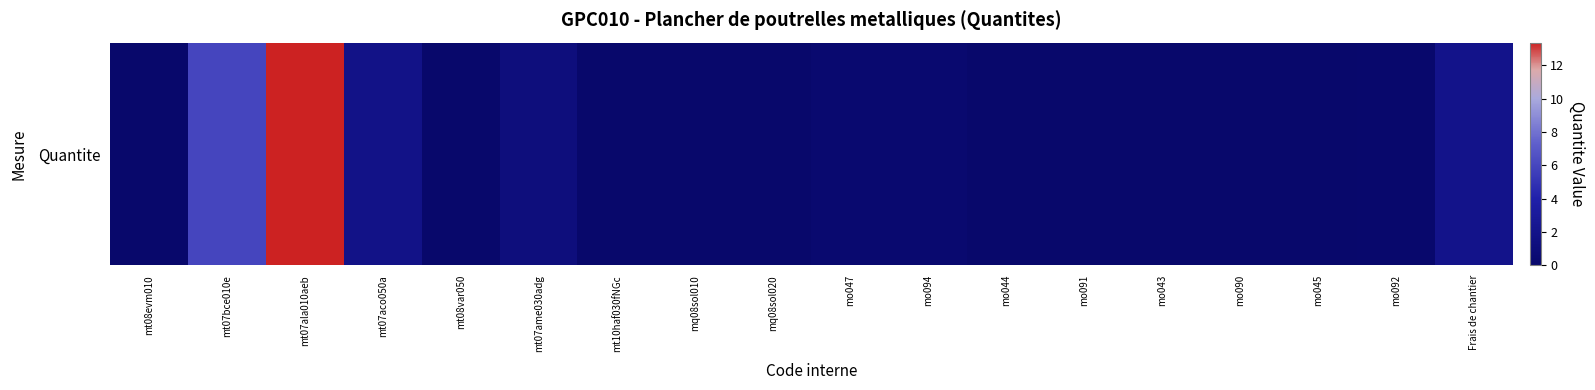

At which category does the chart reach its minimum across all series?

mq08sol010